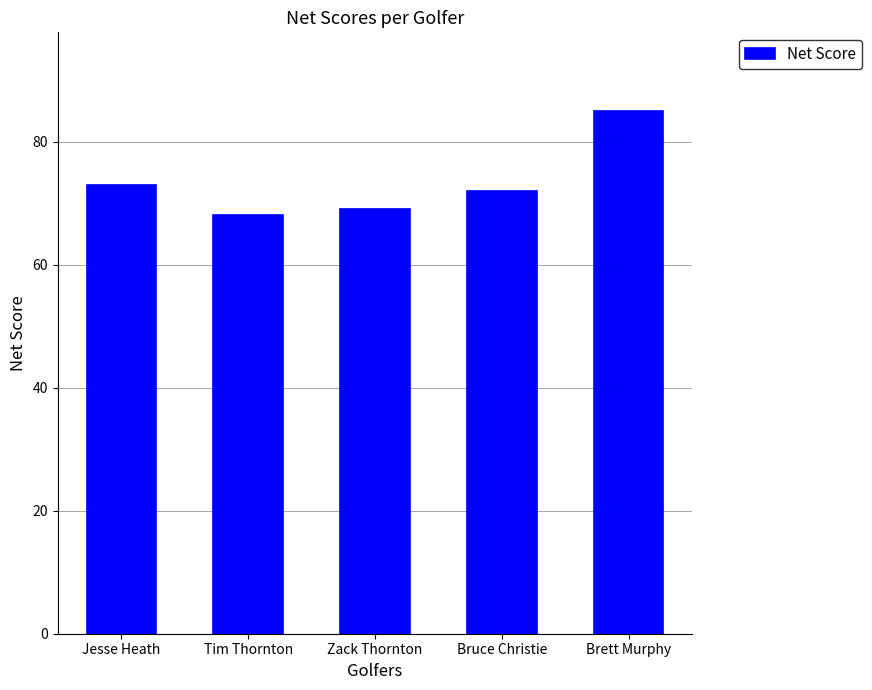

What is the ratio of the value at Tim Thornton to the value at Jesse Heath?

0.9